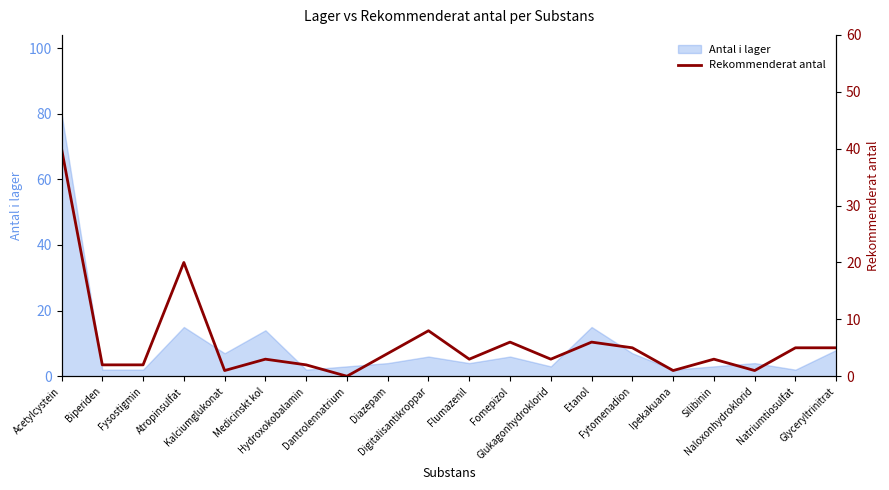

Reading left to right, transcribe all the data shown in this chart.

40	2	2	20	1	3	2	0	4	8	3	6	3	6	5	1	3	1	5	5